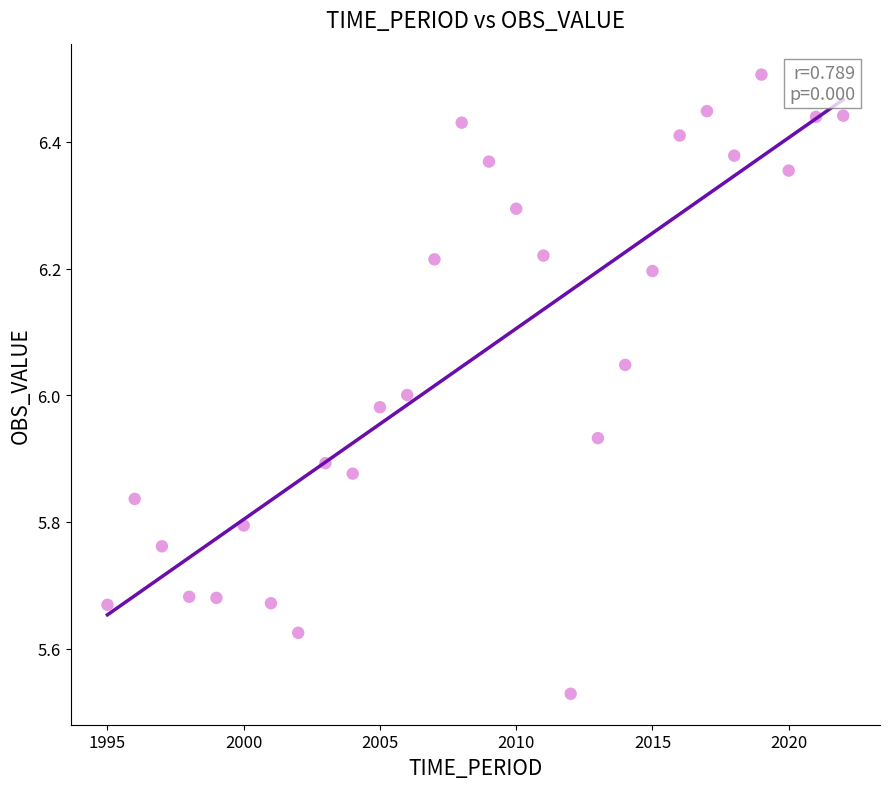

What is the range of X values (max minus min)?

27.0